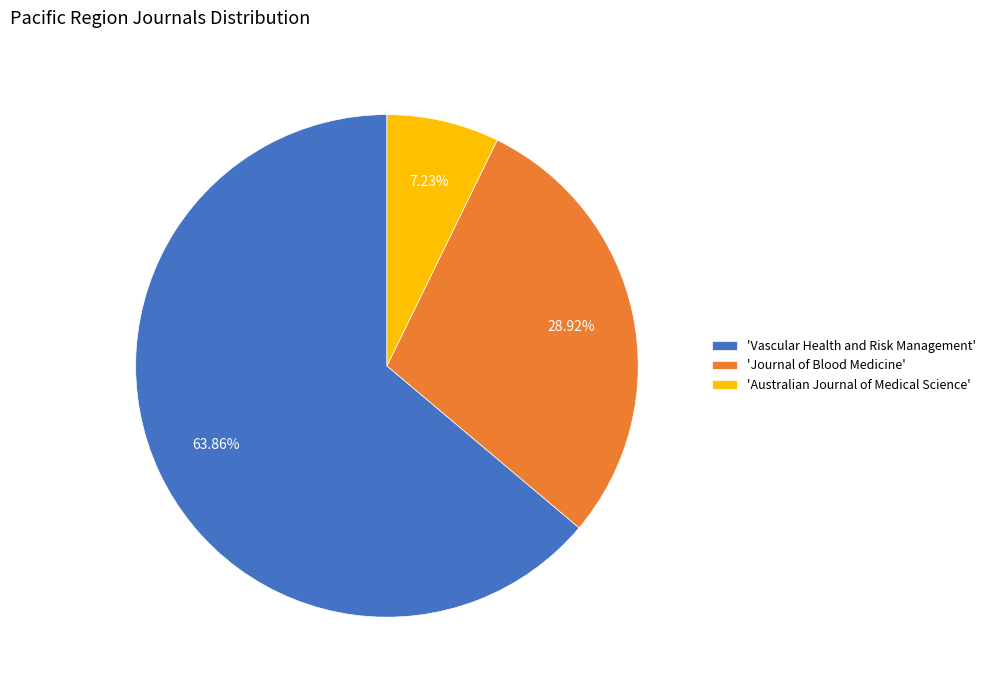

Which category has the smallest portion of the pie?

'Australian Journal of Medical Science'